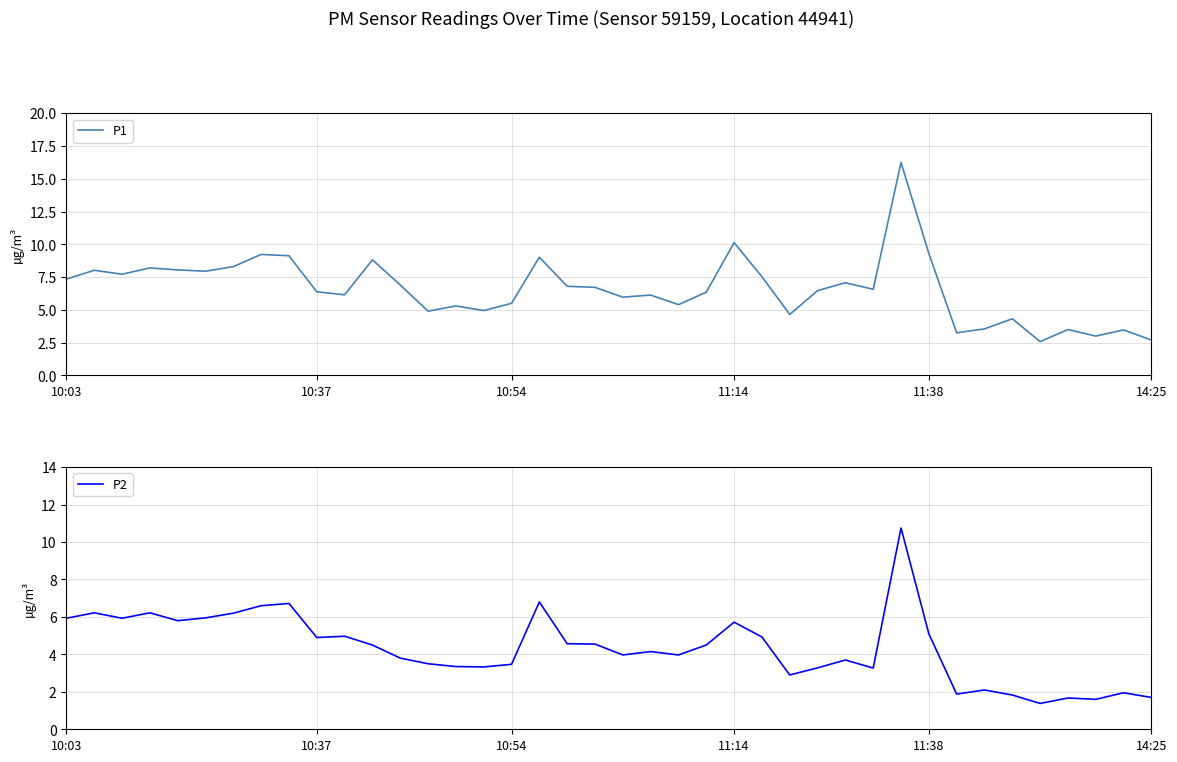

At how many categories does at least one series exceed 12?

1